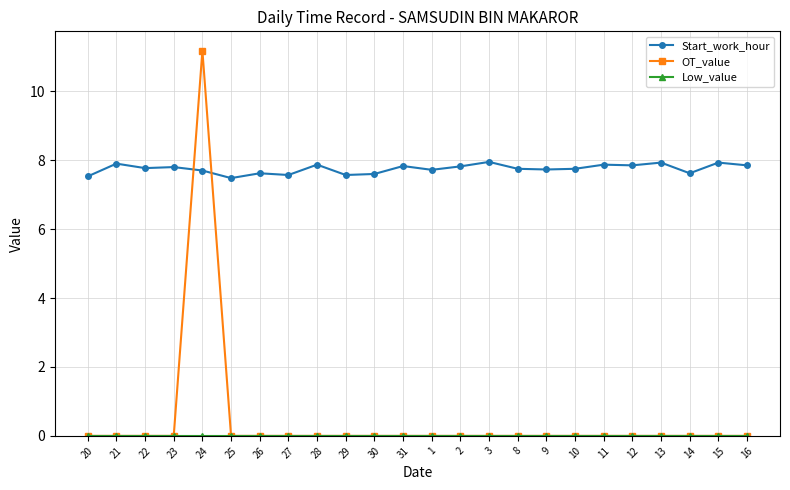

Which series has the largest range (max minus min)?

OT_value